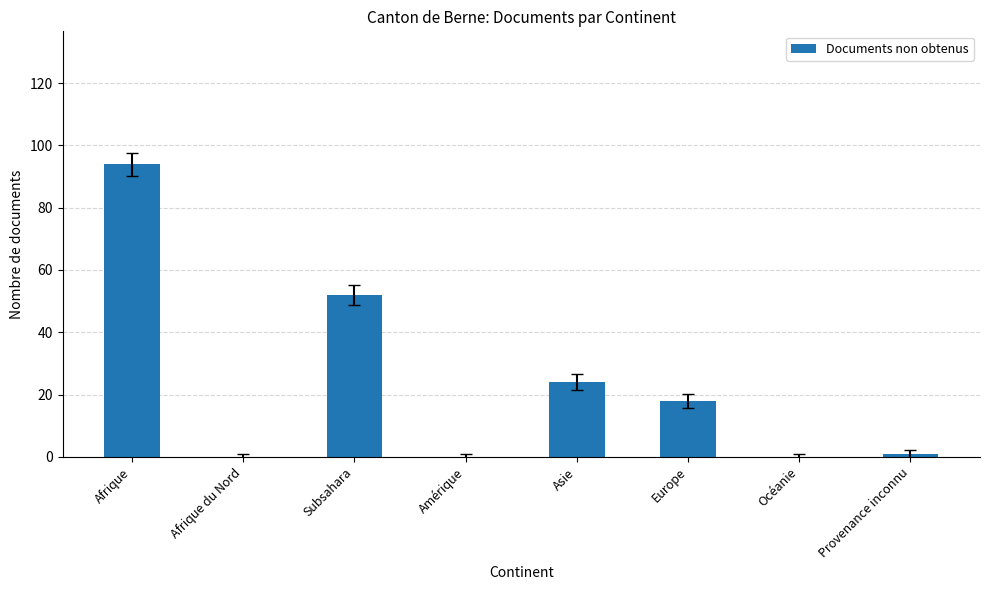

Reading left to right, what are all the values shown in this chart?

Afrique=94	Afrique du Nord=0	Subsahara=52	Amérique=0	Asie=24	Europe=18	Océanie=0	Provenance inconnu=1